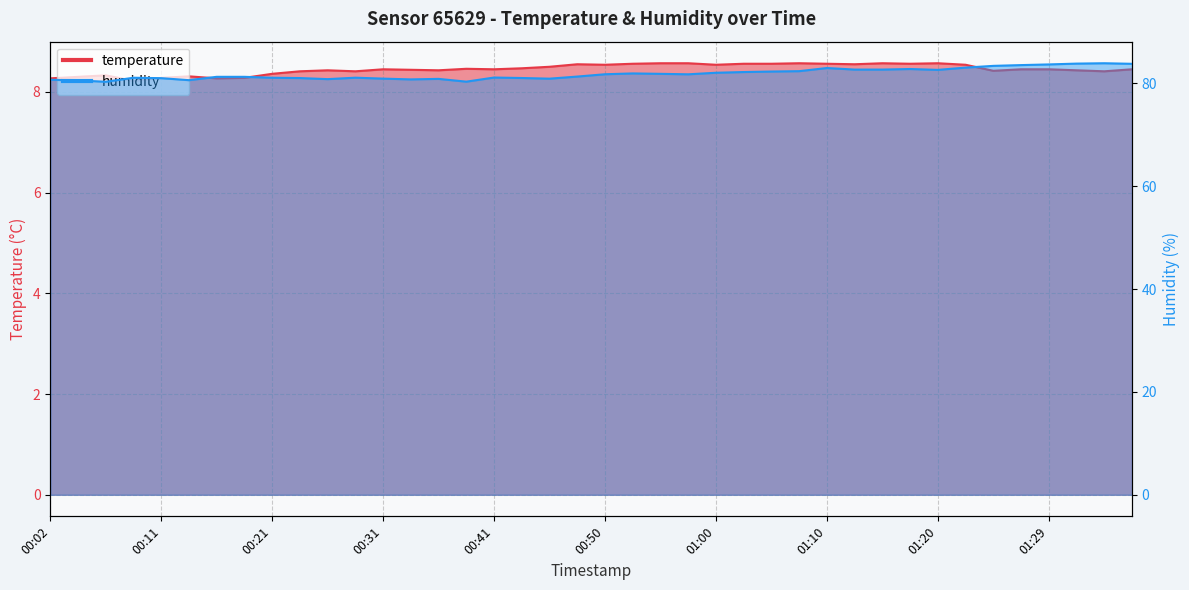

The value of humidity at 00:16 is 81.3. True or false?

True